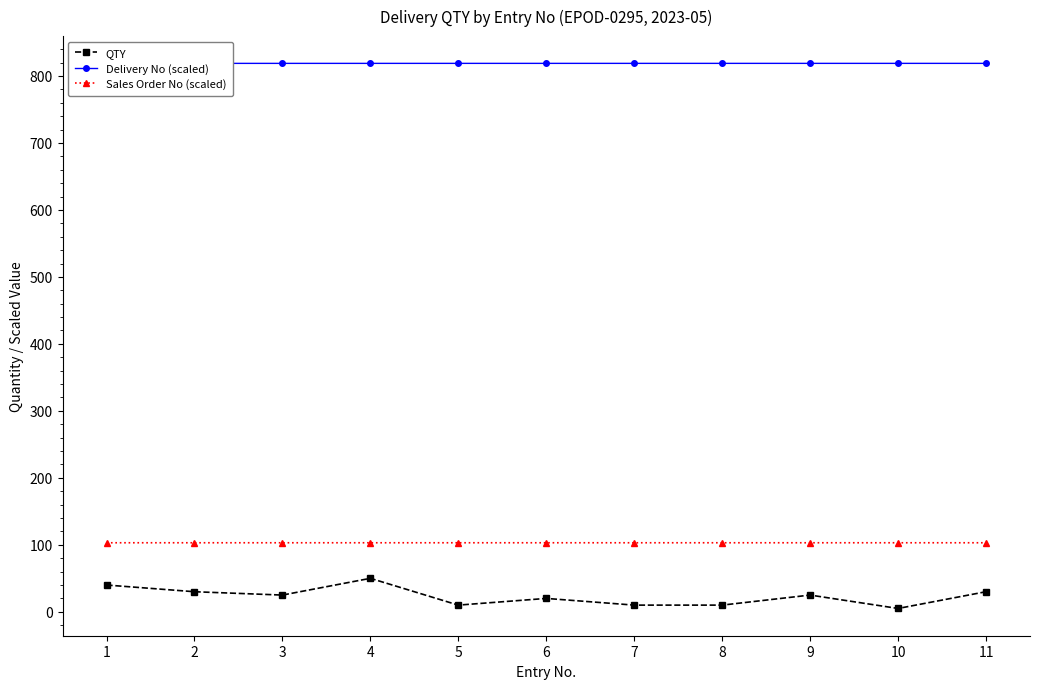

Which series changed the most between 5 and 9?

QTY